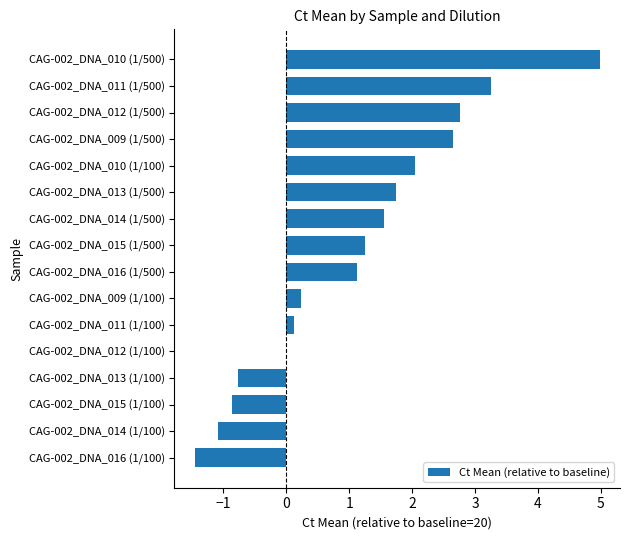

Does the chart contain stacked bars?

No